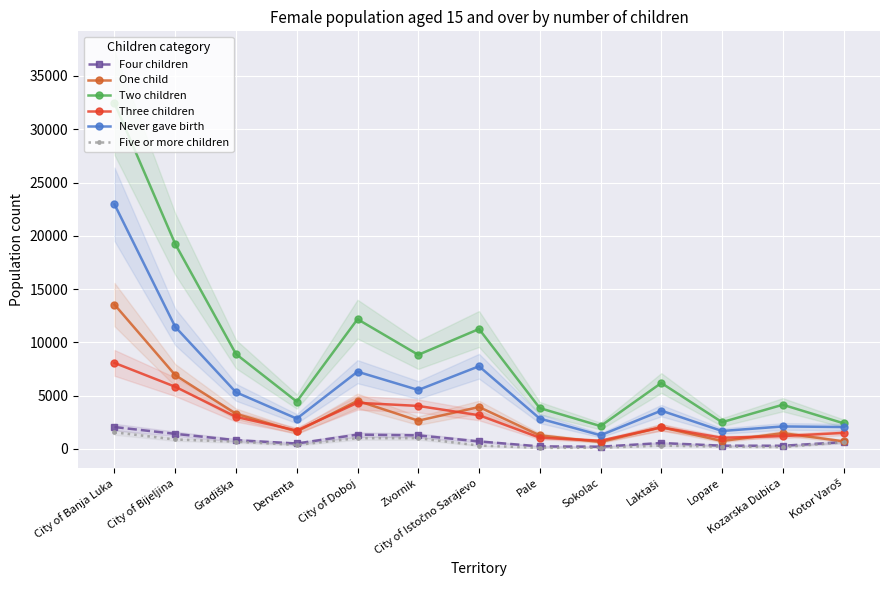

Which category has the lowest value in the Never gave birth series?

Sokolac